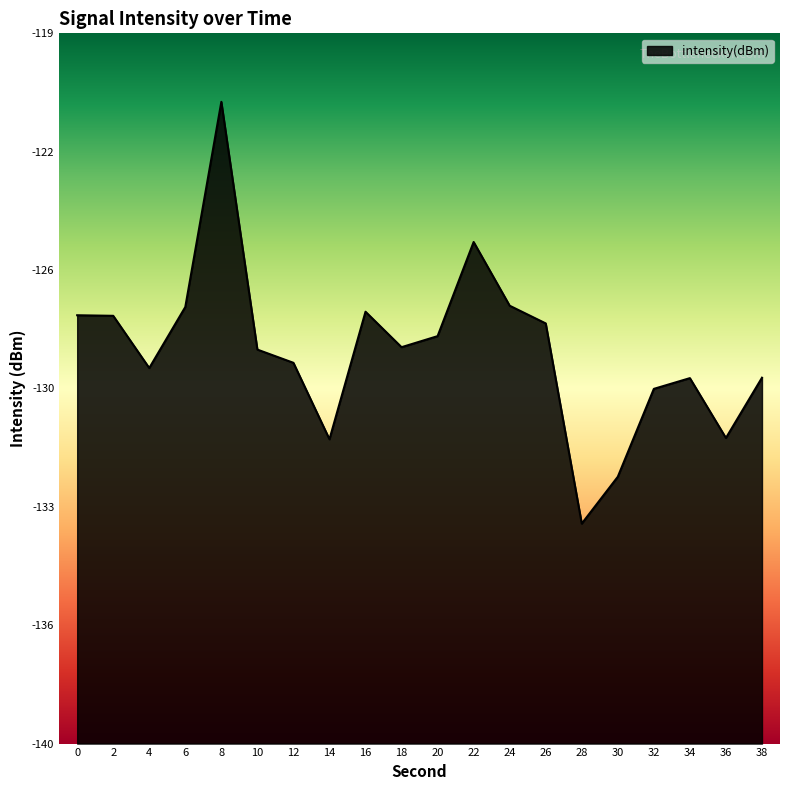

How many values exceed -128?

9